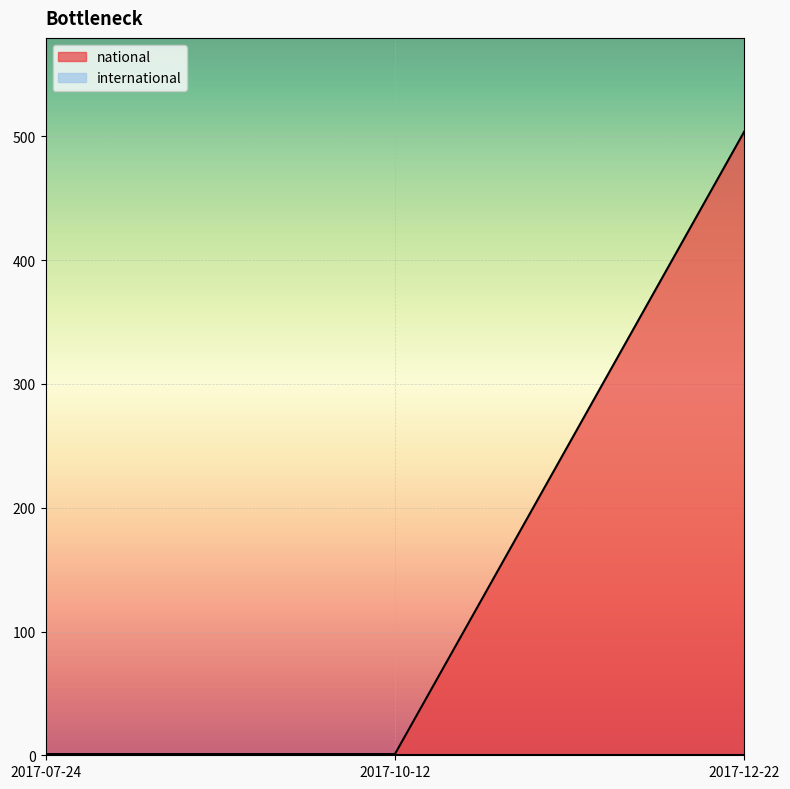

Rank the categories by value from highest to lowest.

2017-12-22, 2017-07-24, 2017-10-12